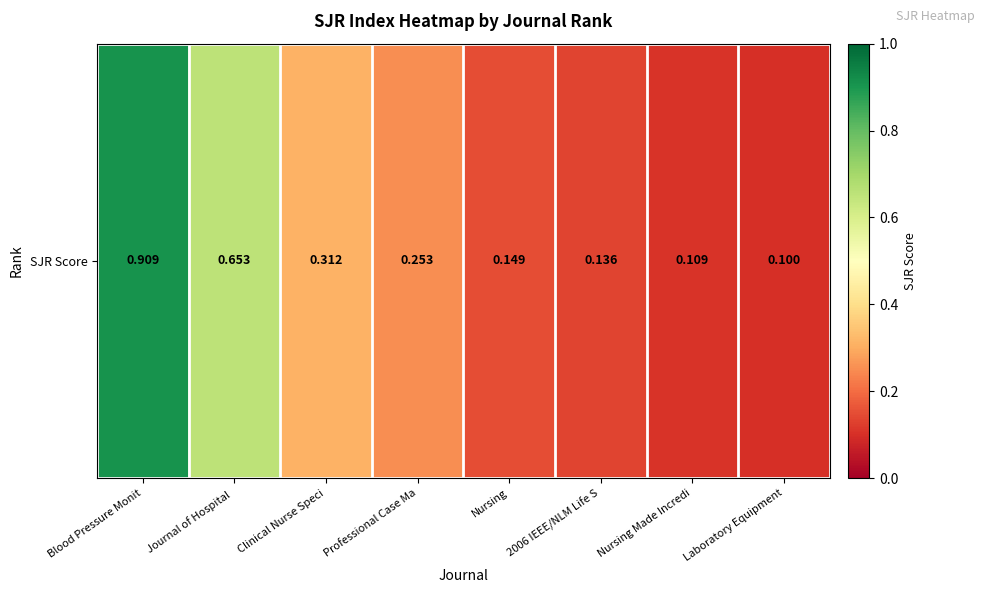

Reading right to left, list all the values displayed in this chart.

0.1	0.1	0.1	0.1	0.3	0.3	0.7	0.9